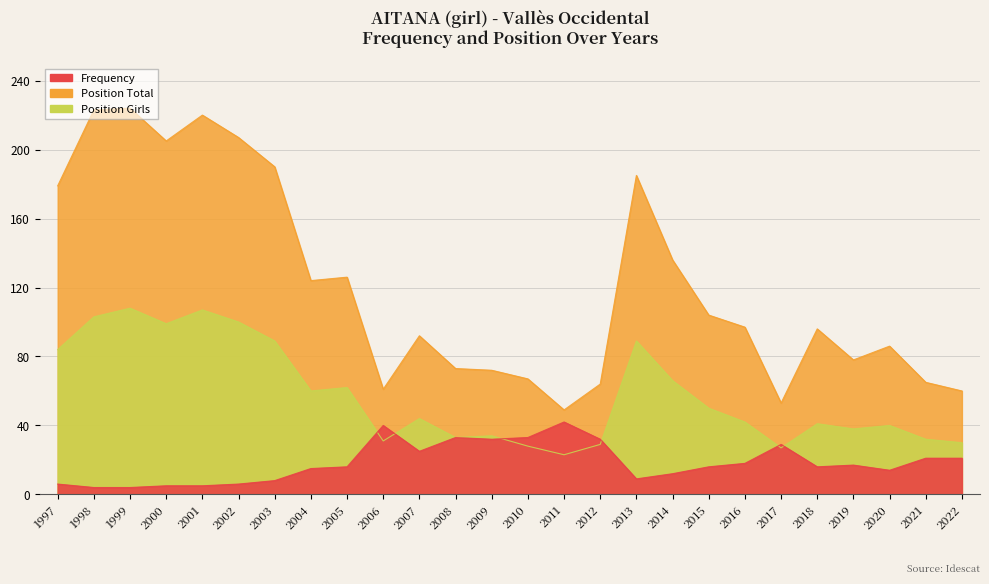

What are all the series names shown in the legend?

Frequency, Position Total, Position Girls